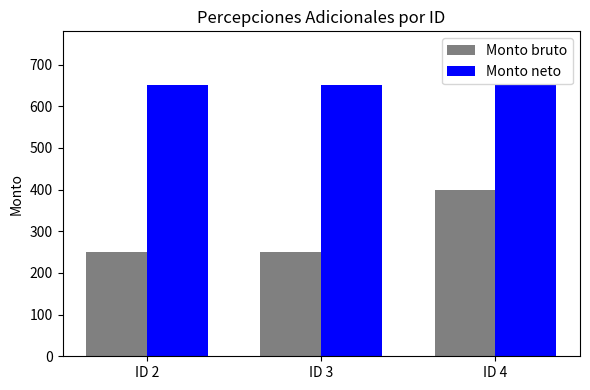

At ID 2, list the series in order from smallest to largest.

Monto bruto, Monto neto